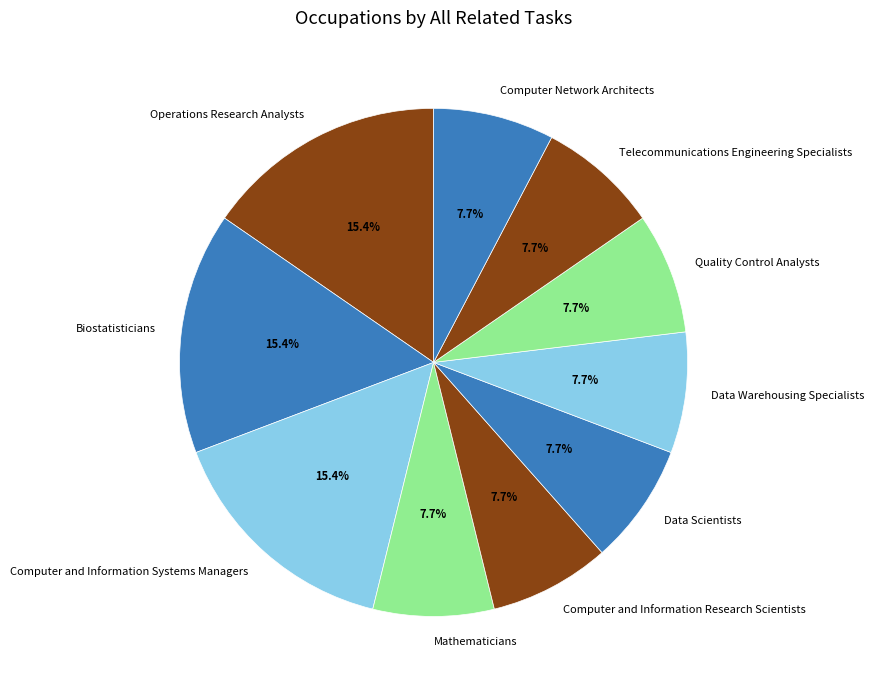

Combined, what portion of the pie is Biostatisticians and Quality Control Analysts?

23.1%